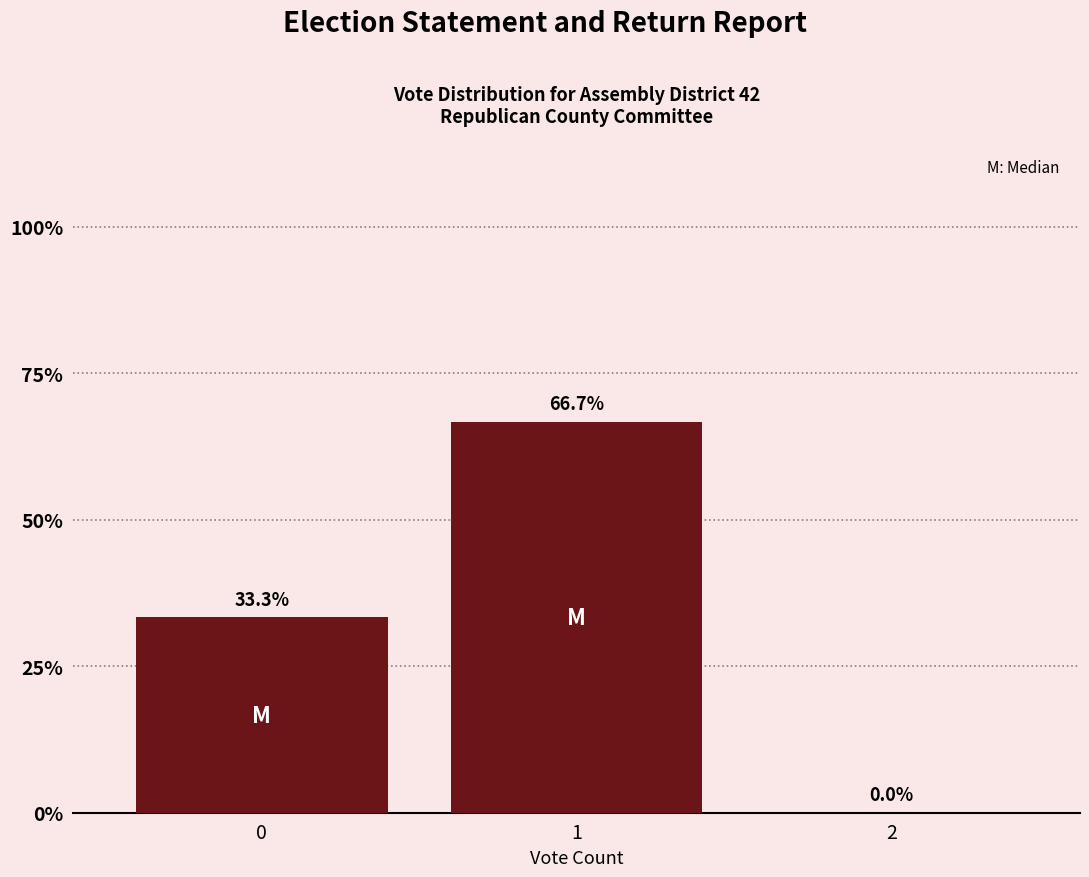

Reading left to right, list all the values displayed in this chart.

0=33.3	1=66.7	2=0.0